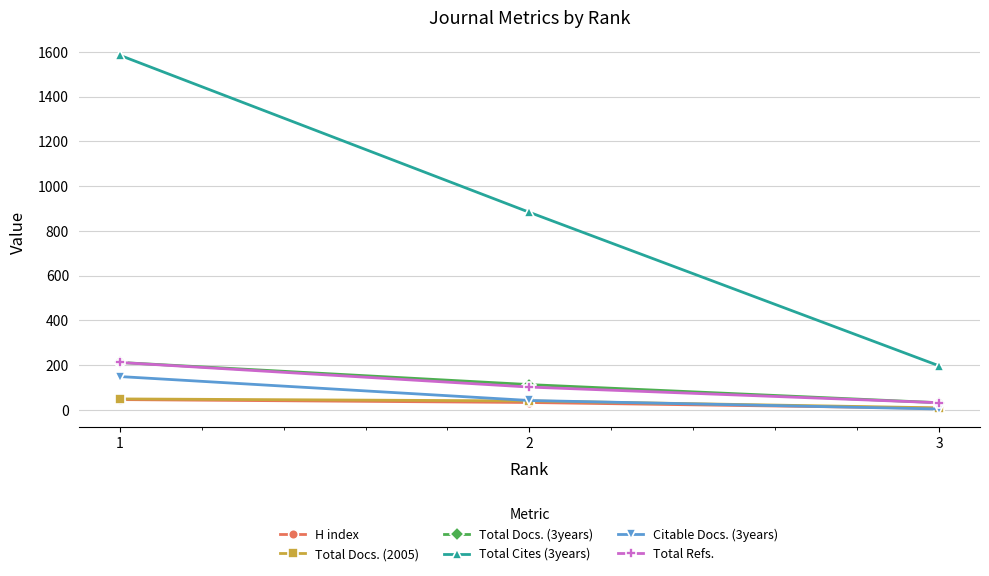

Count the number of categories in the chart.

3